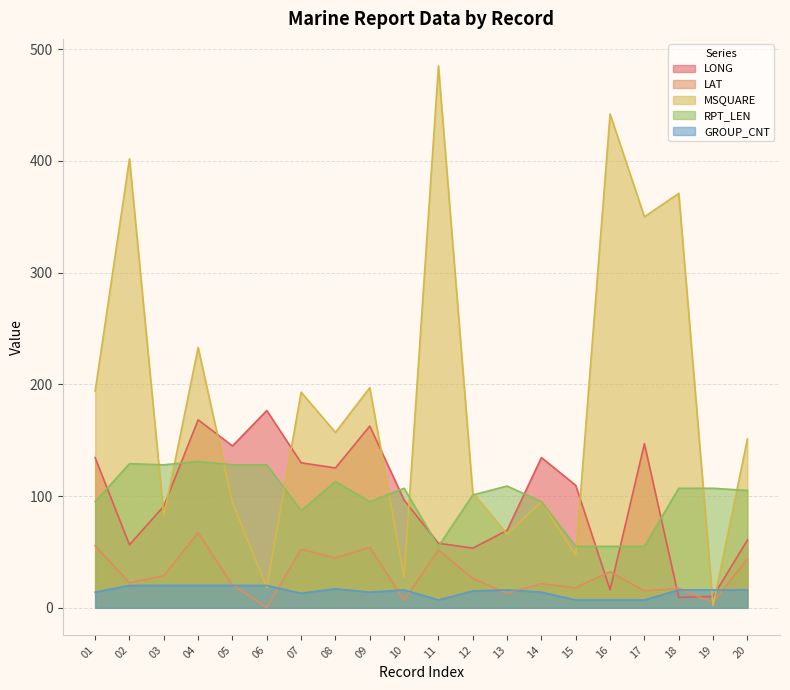

How many values in the RPT_LEN series are below 107?

10